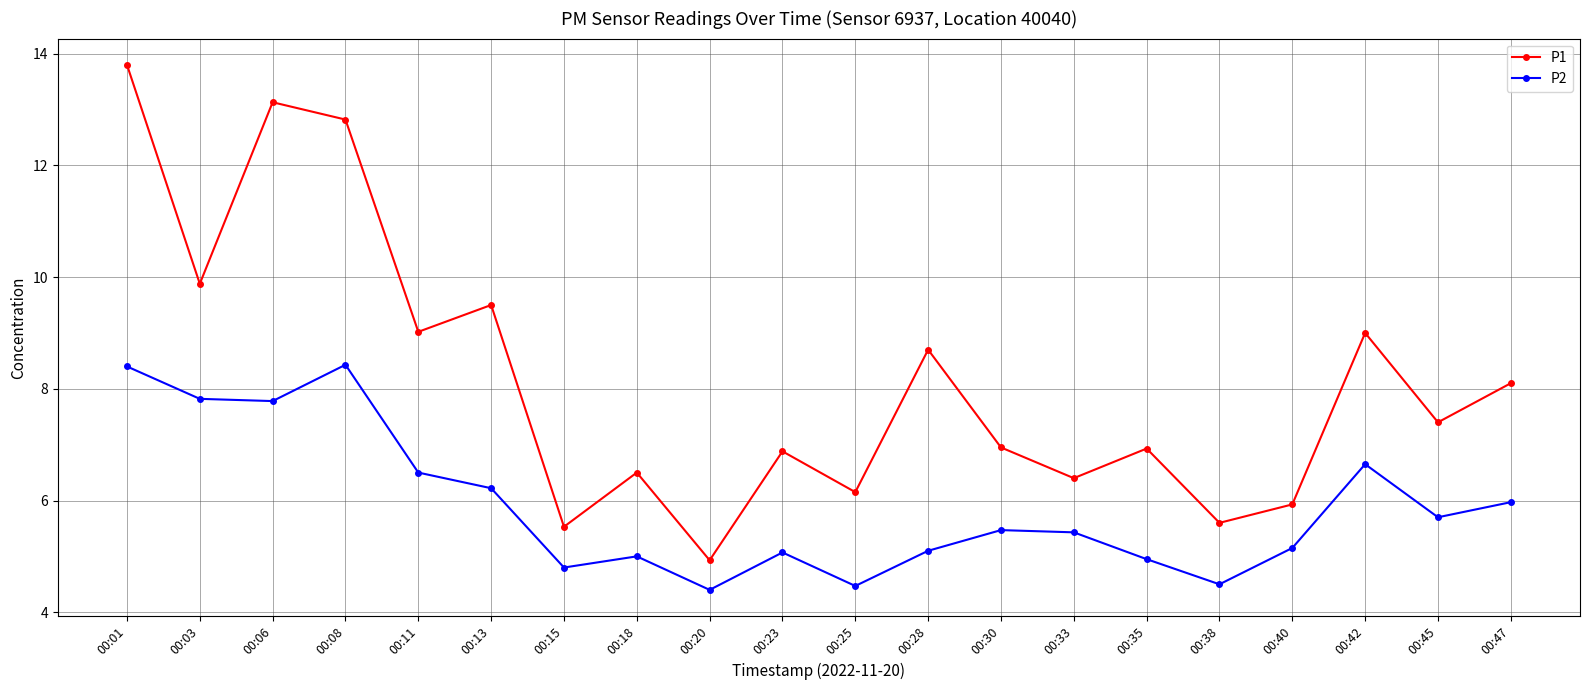

True or false: P2 and P1 cross at least once.

False